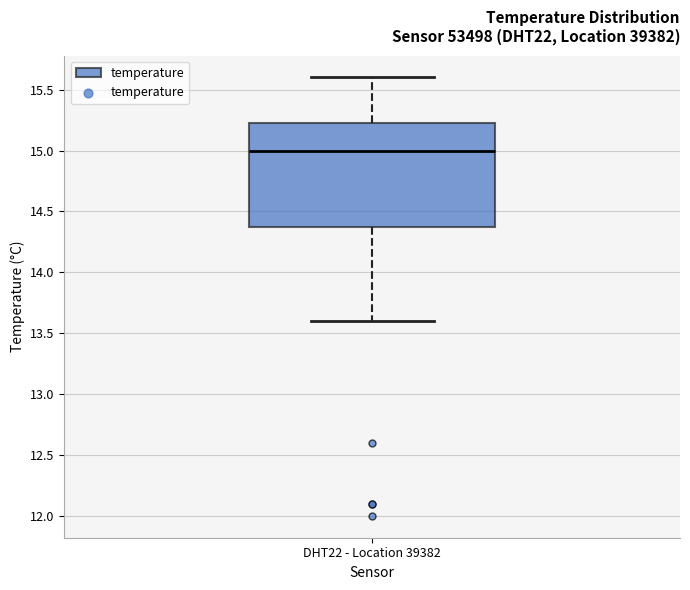

Read this box plot against the y-axis: the position of the median line, the range covered by the box, and the ends of both whiskers. The values are not printed on the chart, so give them approximately, as read against the axis.

median 15.00, box 14.40 to 15.25, whiskers 13.60 to 15.60